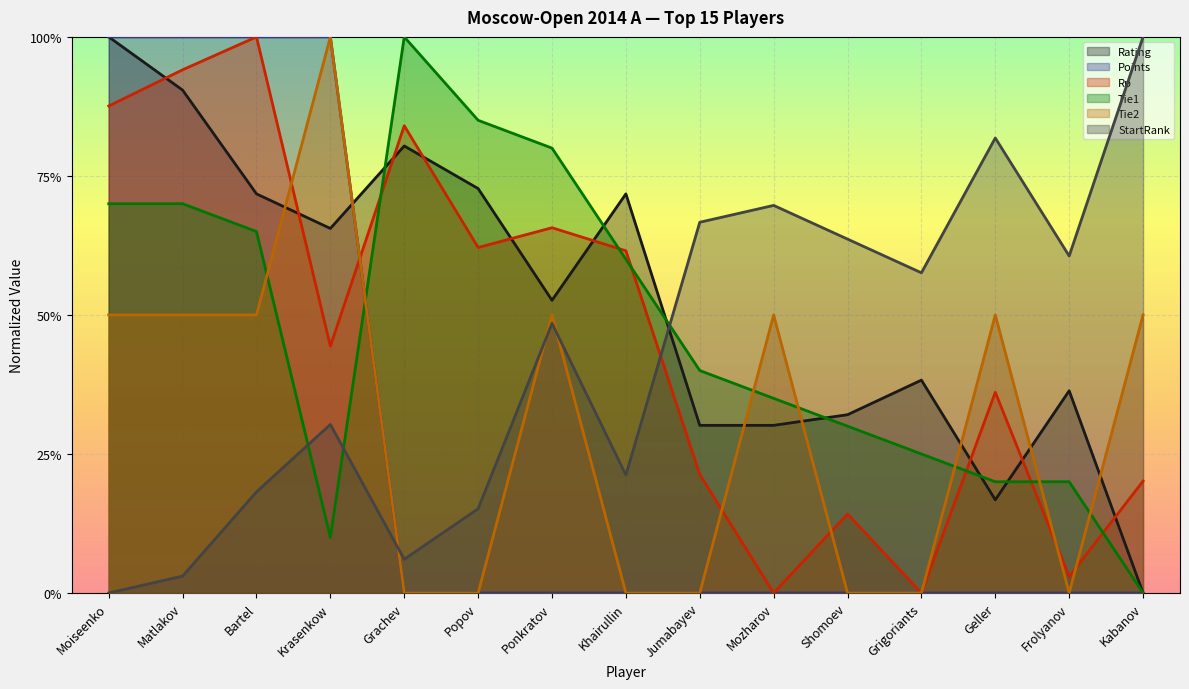

True or false: Rp and Tie1 cross at least once.

True